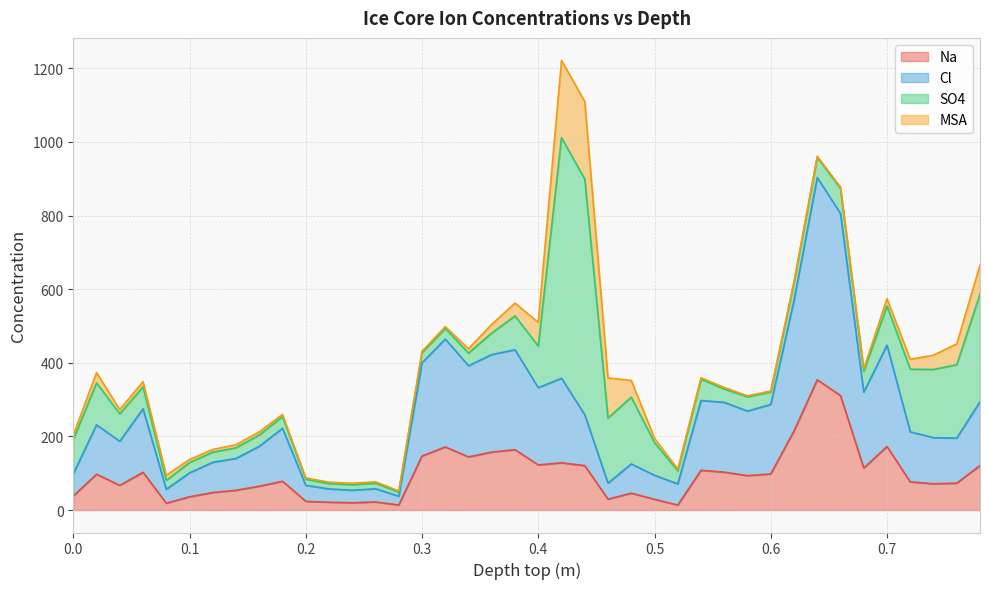

In Cl, how many points are higher than both neighbors (excluding endpoints)?

11